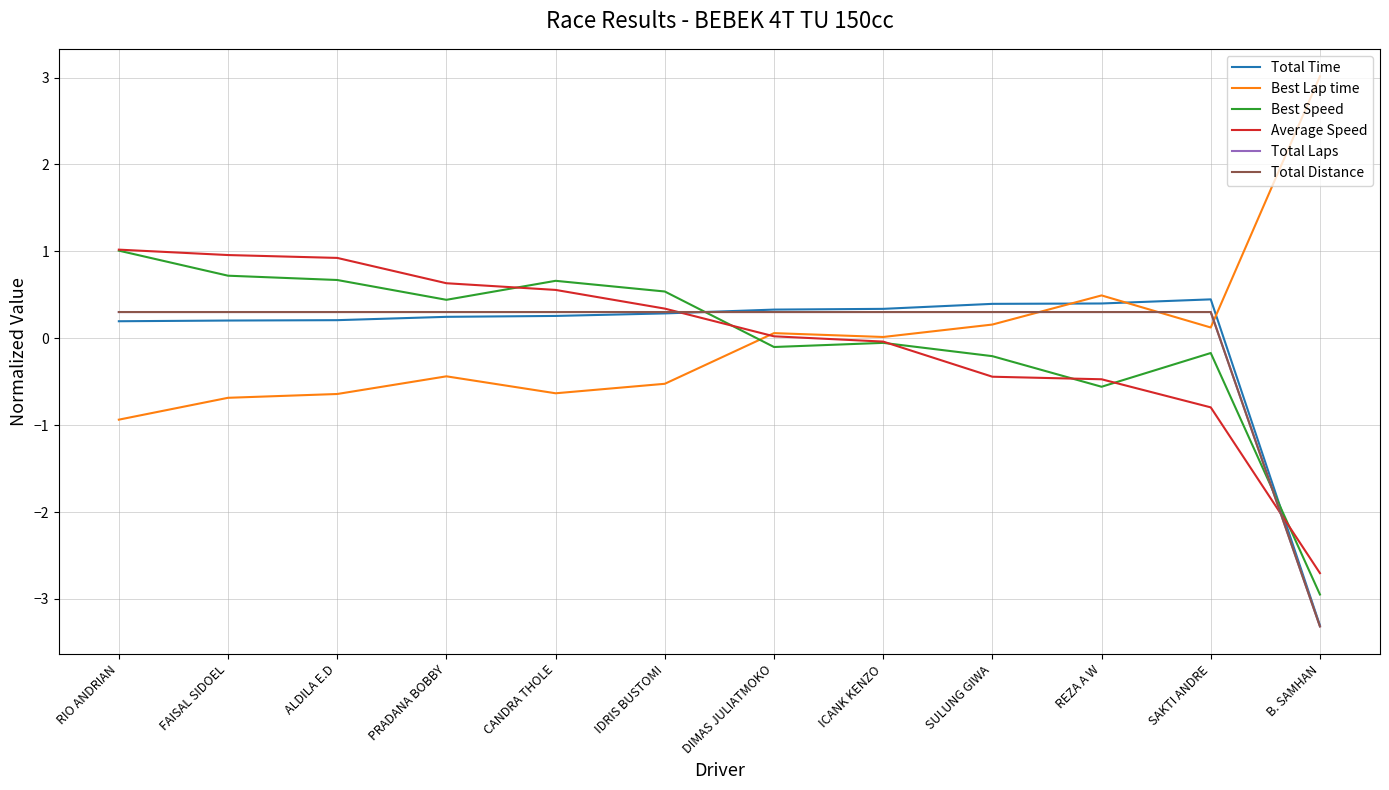

How many data points does each series have?

12